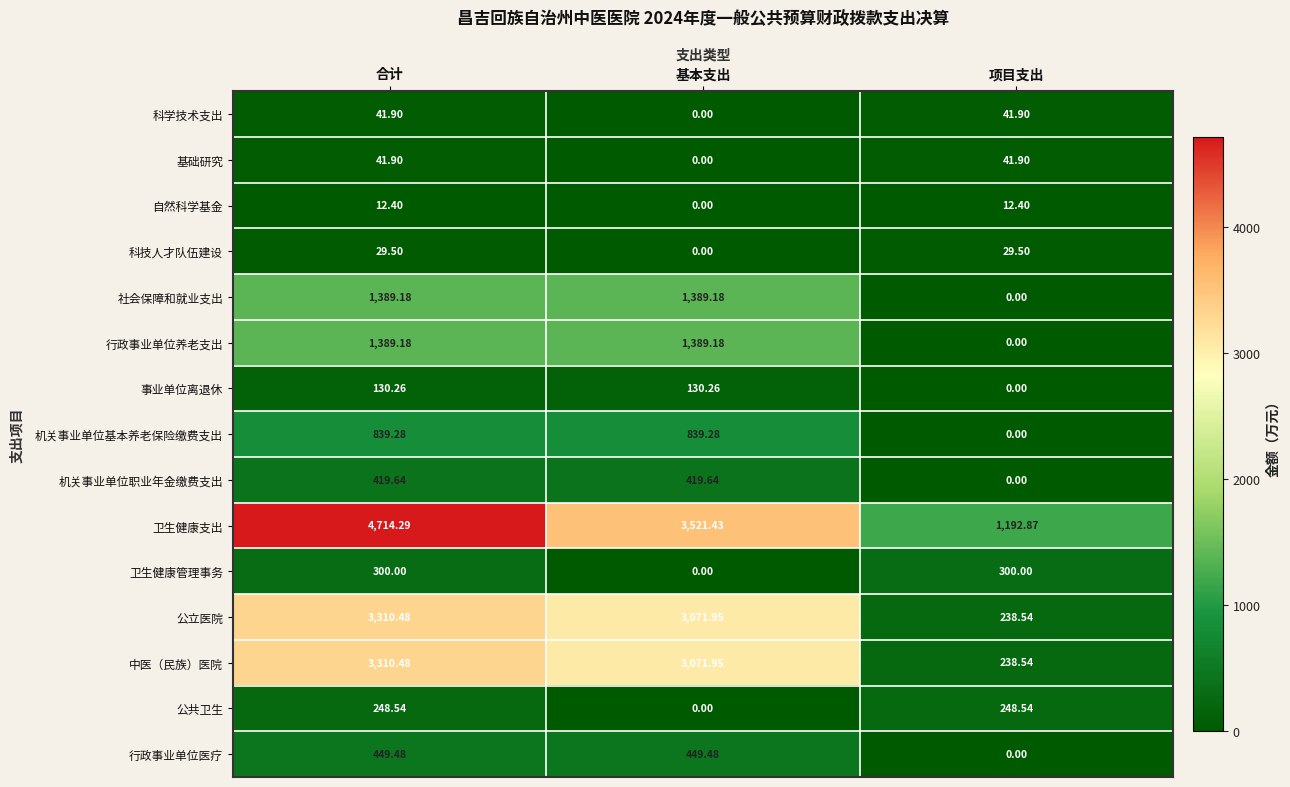

Where does the 行政事业单位养老支出 series first go above 1389?

合计